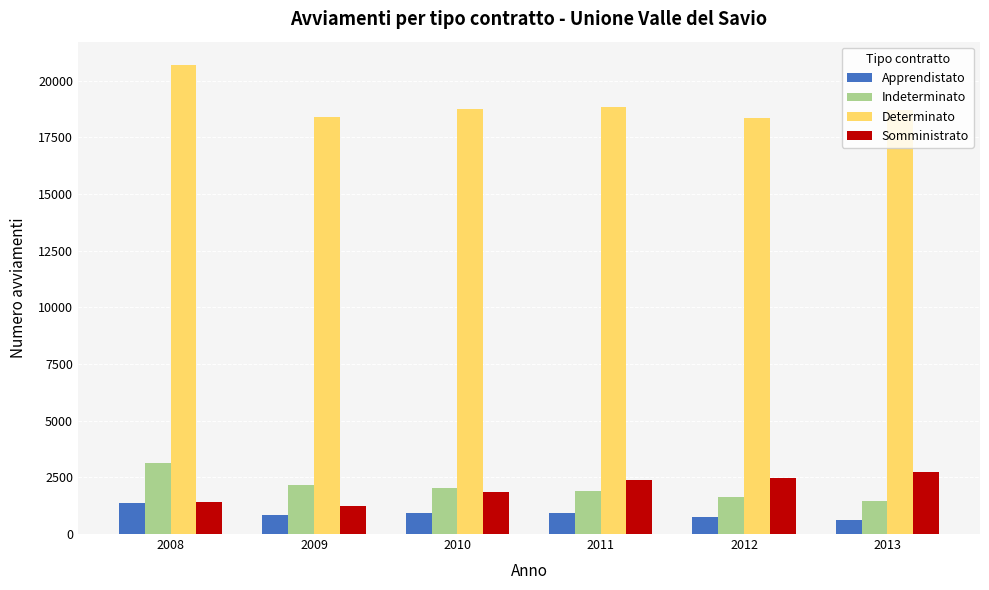

Which category has the highest value in the Determinato series?

2008